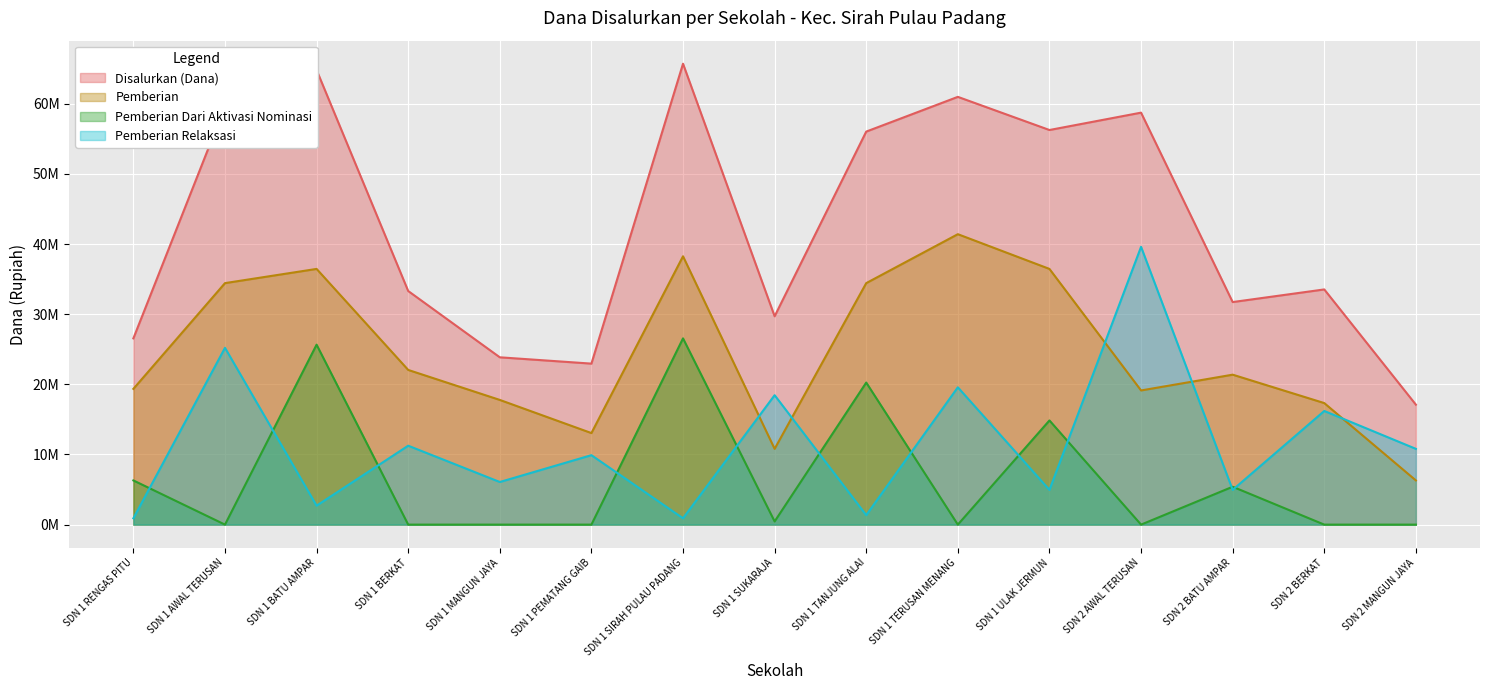

Where is Pemberian nearest to the value 23850000?

SDN 1 BERKAT